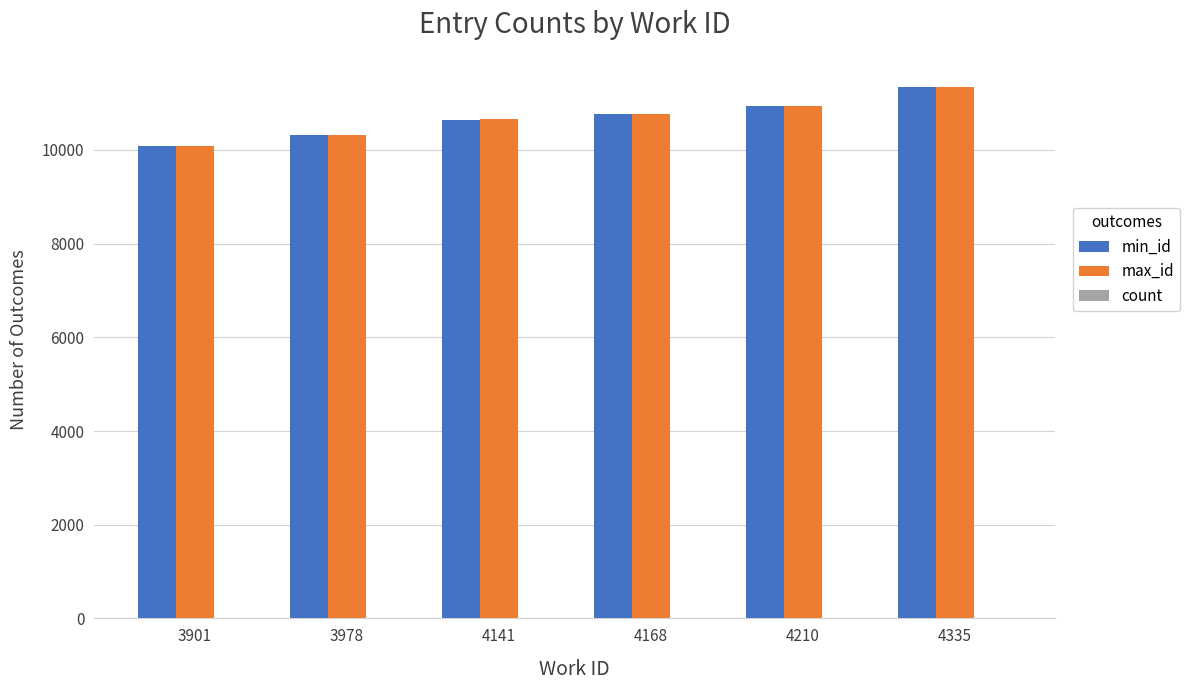

True or false: max_id has a value of 11336 at 4335.

True